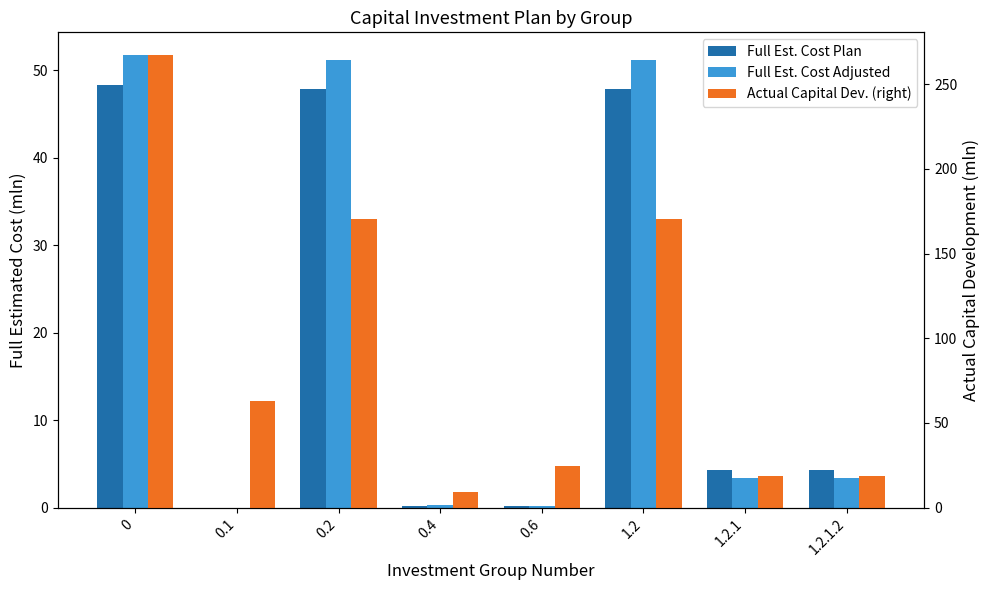

Does the chart contain any negative values?

No